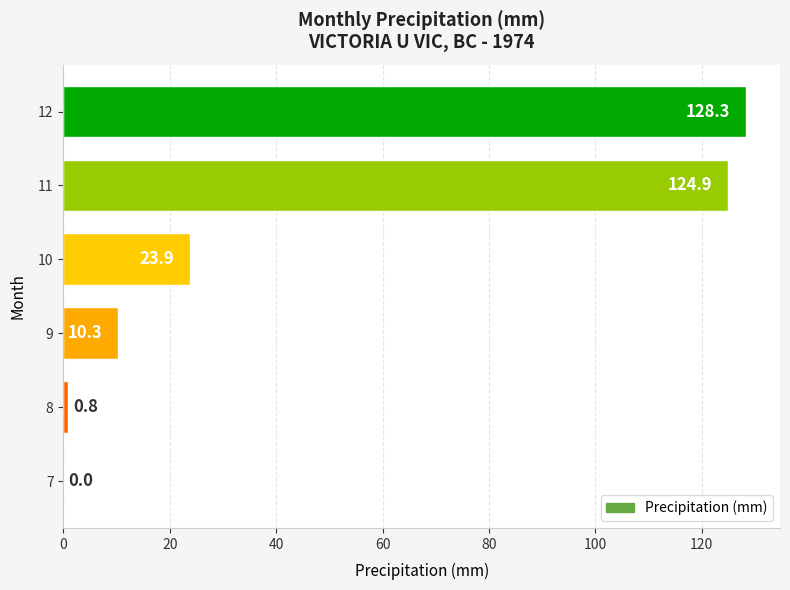

What is the change in value from 9 to 10?

+13.6